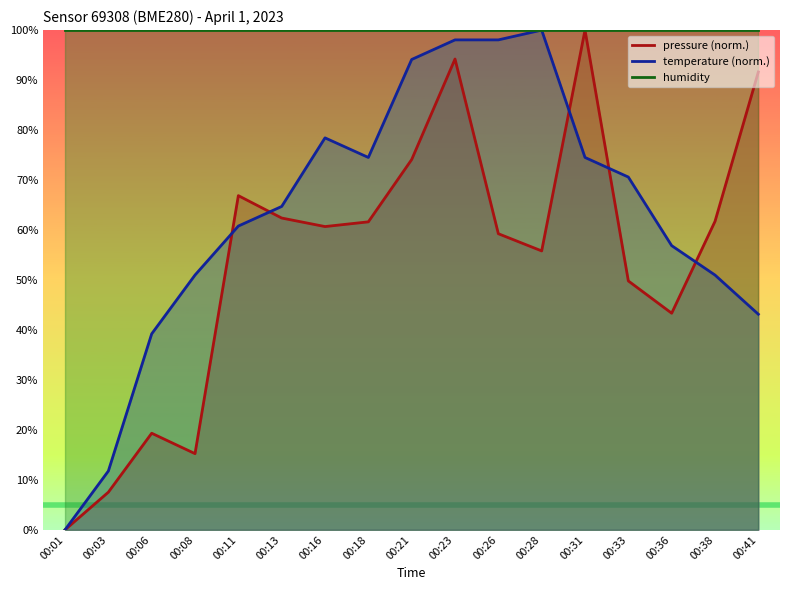

Between 00:38 and 00:13, which is larger?

00:13